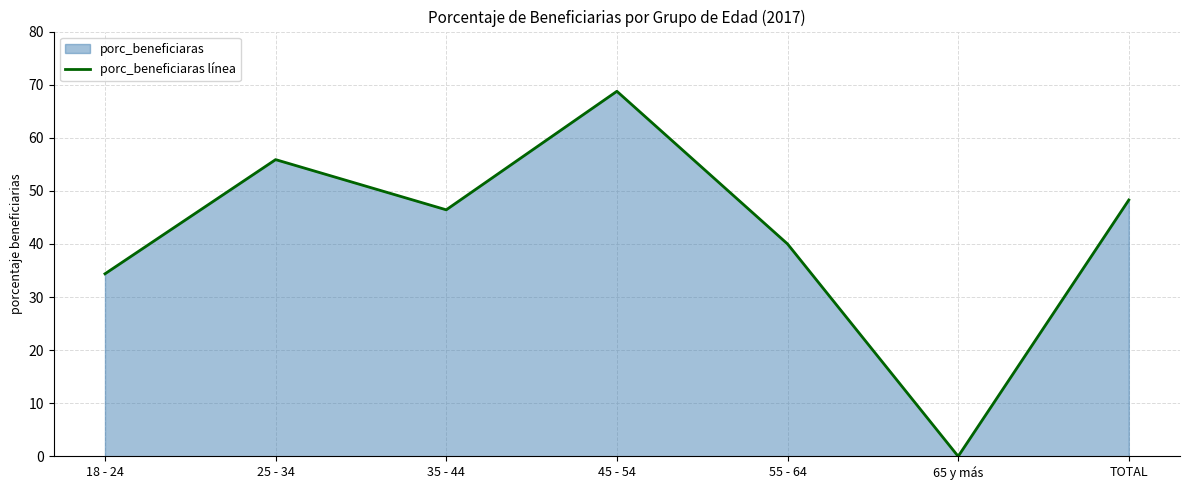

How many lines are shown in the chart?

1